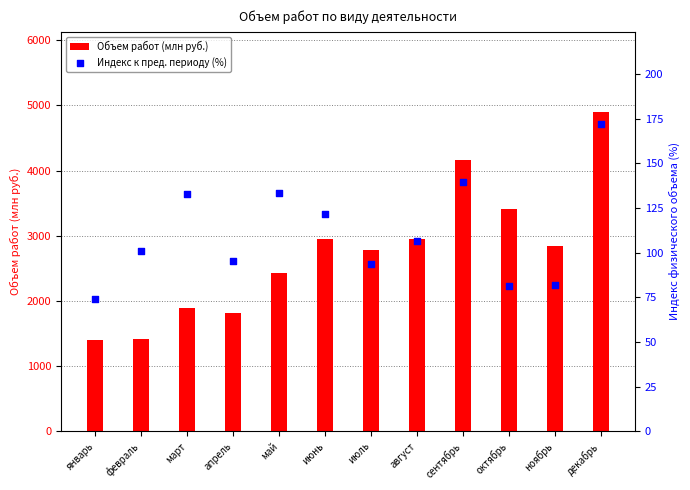

What is the total value across all series at апрель?

1907.3